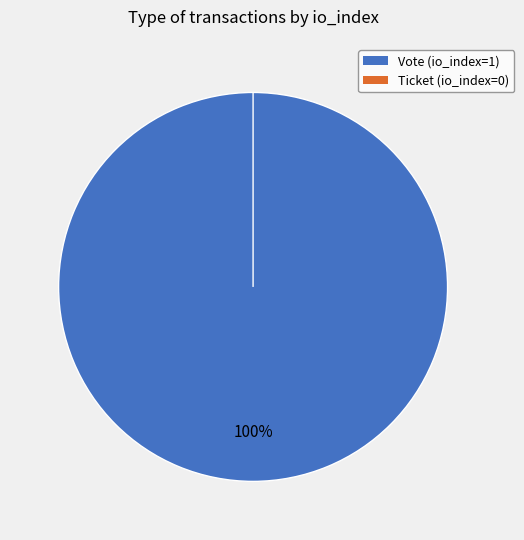

Which slice represents more than half of the pie?

Vote (io_index=1)